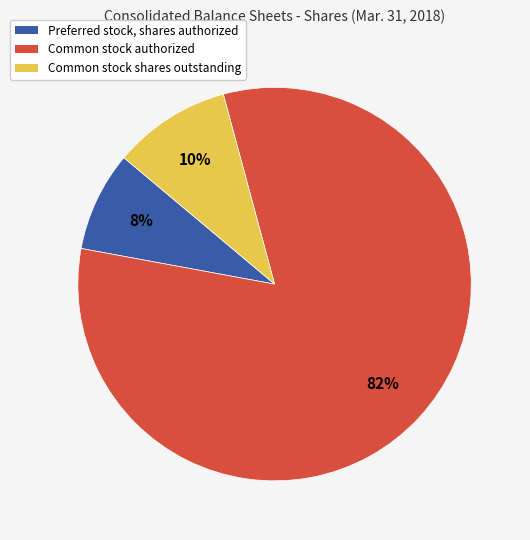

Rank the categories by value from highest to lowest.

Common stock authorized, Common stock shares outstanding, Preferred stock, shares authorized